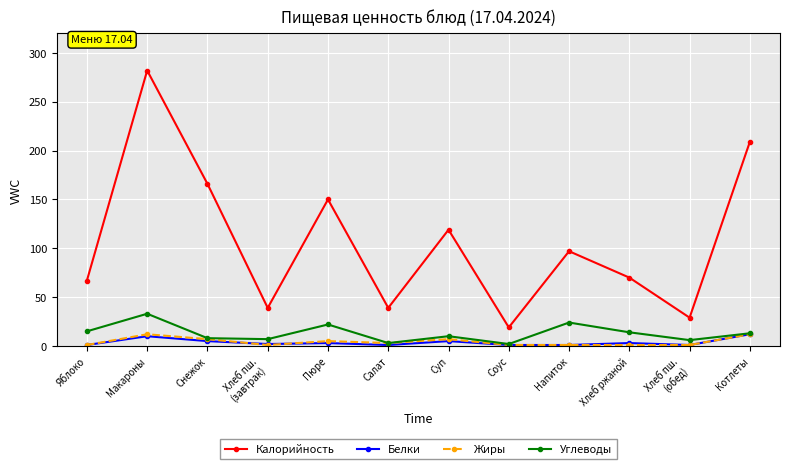

How many lines are shown in the chart?

4